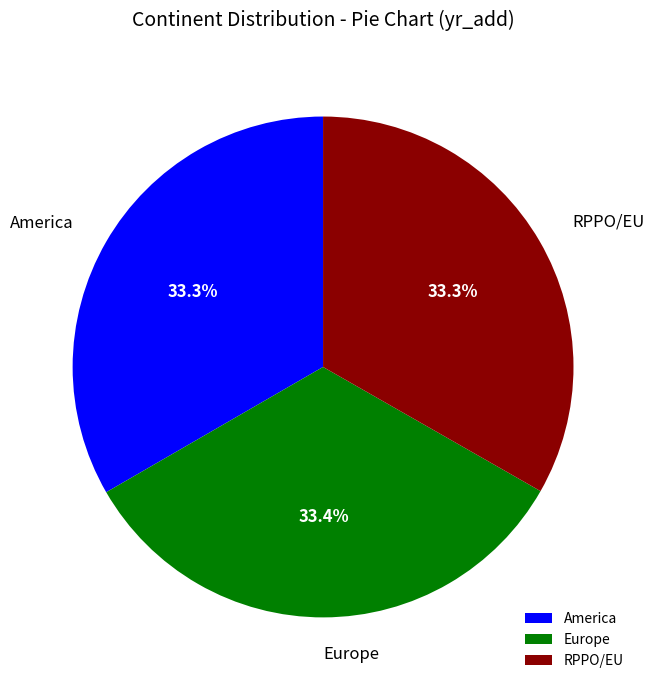

Is the sum of RPPO/EU and America greater than half?

Yes